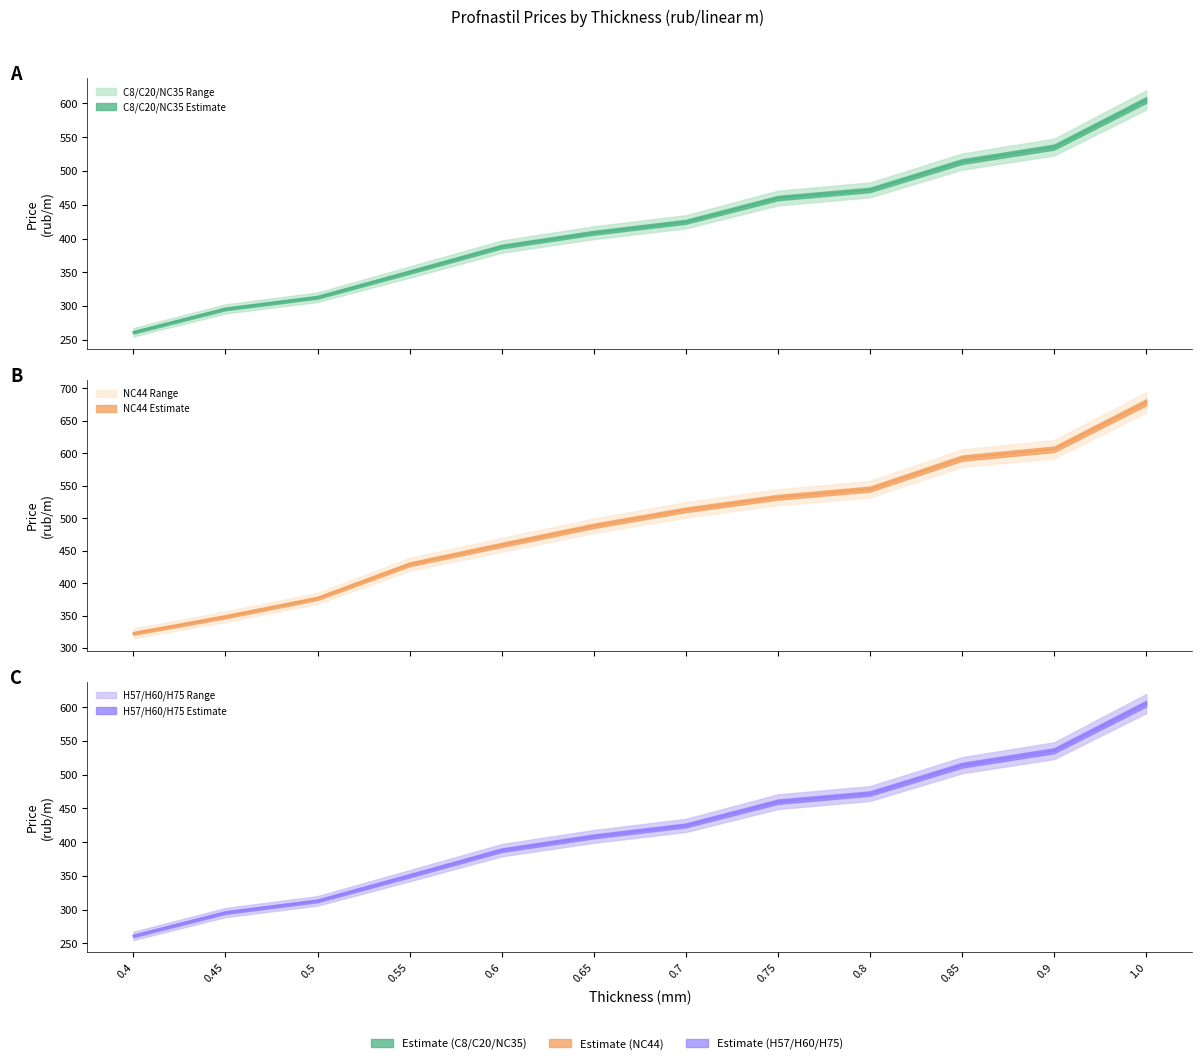

The value of NC44 Median at 0.55 is 428.9. True or false?

True